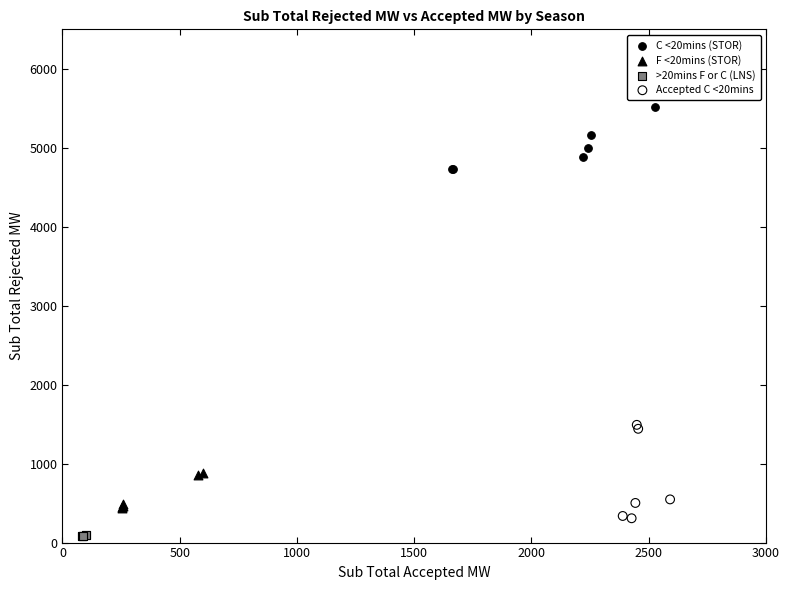

Which series contains the highest Y value?

C <20mins (STOR)